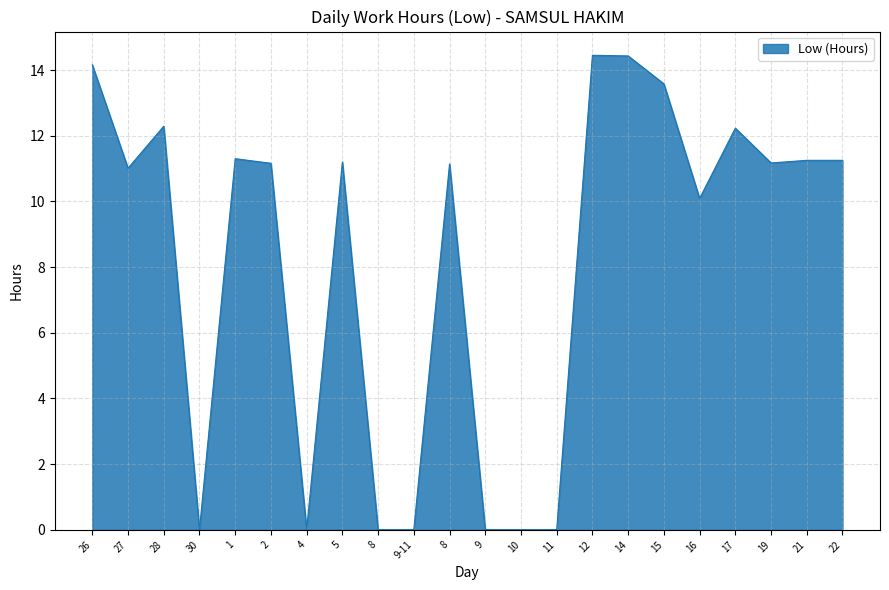

What is the label of the 21st point from the left?

21